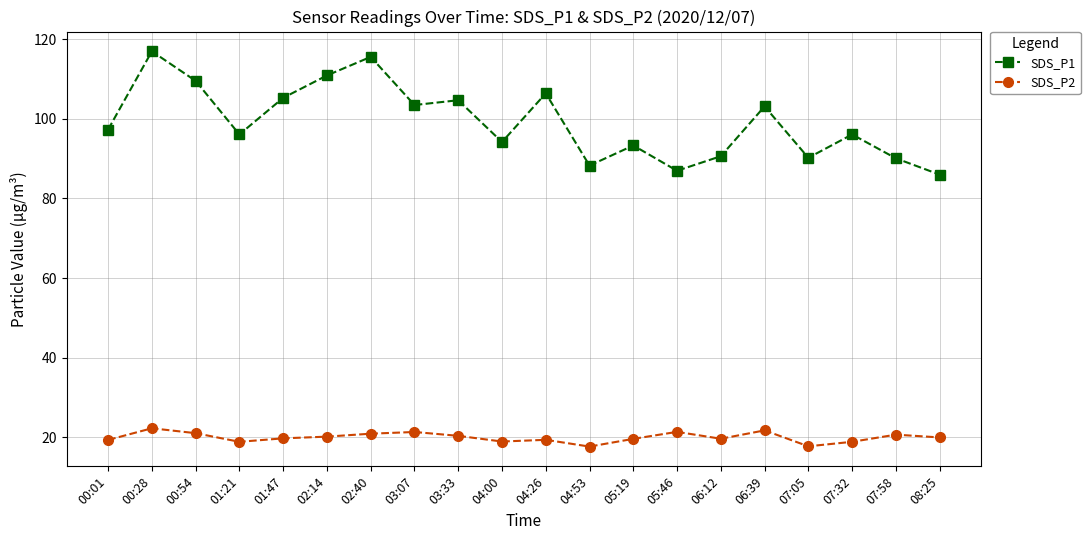

The value of SDS_P2 at 06:39 is 21.7. True or false?

True